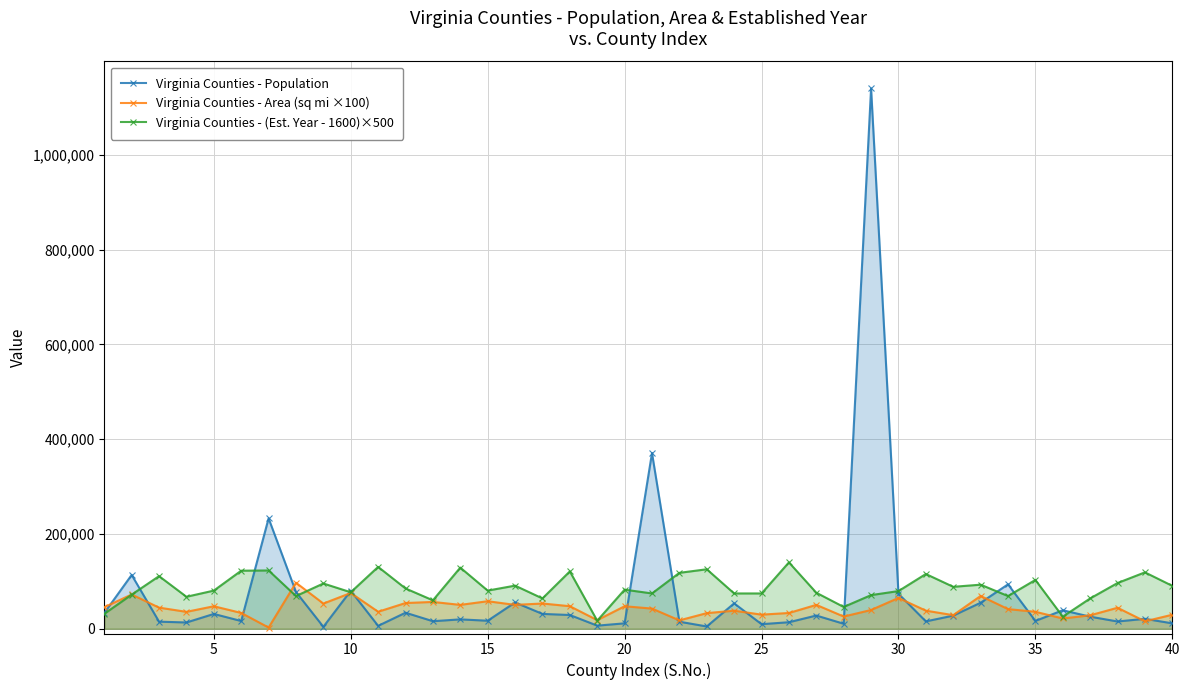

Which series has the widest spread of values?

Virginia Counties - Population